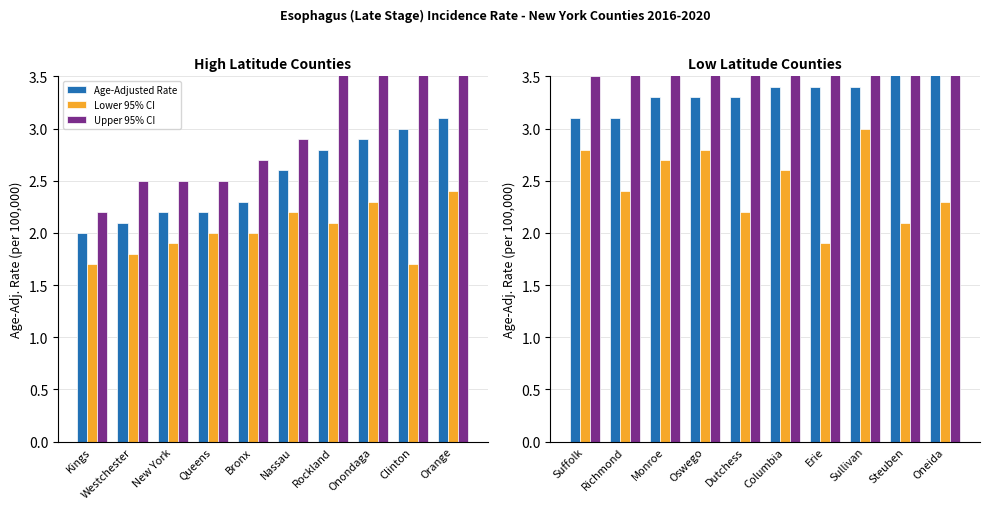

Is it true that Upper 95% CI equals 4.0 at Sullivan?

True